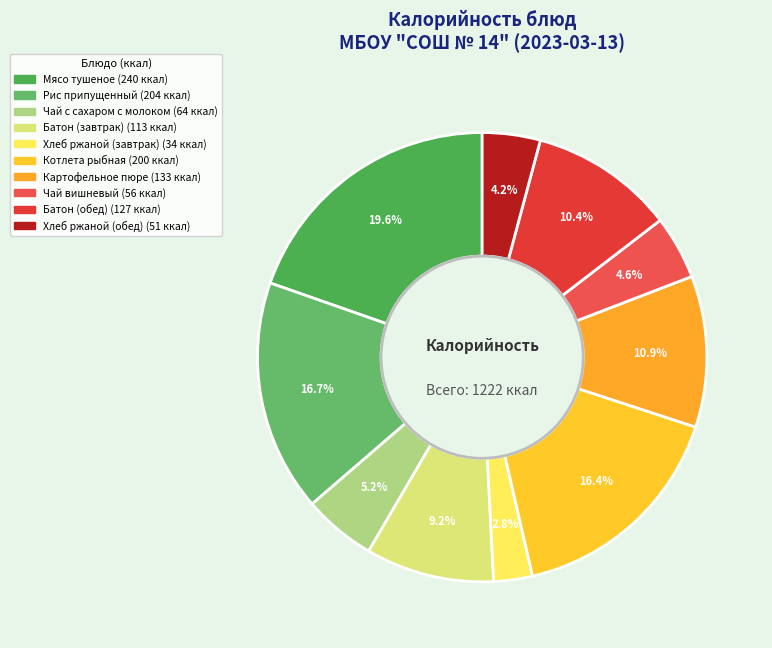

Count the number of slices in the pie.

10